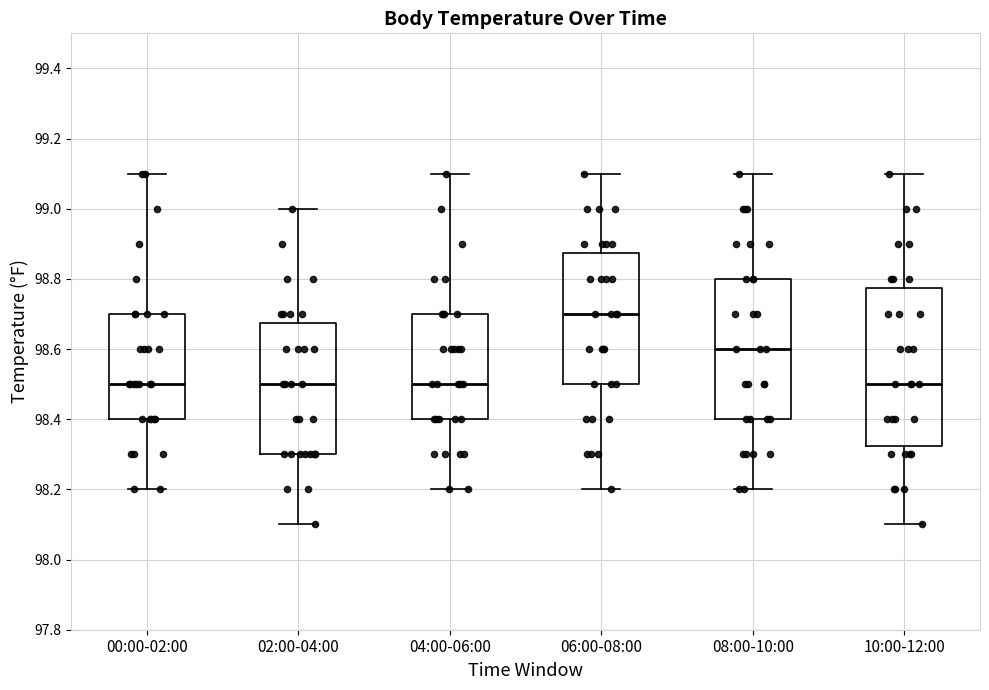

Comparing the boxes themselves (not the whiskers), which one is the tallest?

10:00-12:00